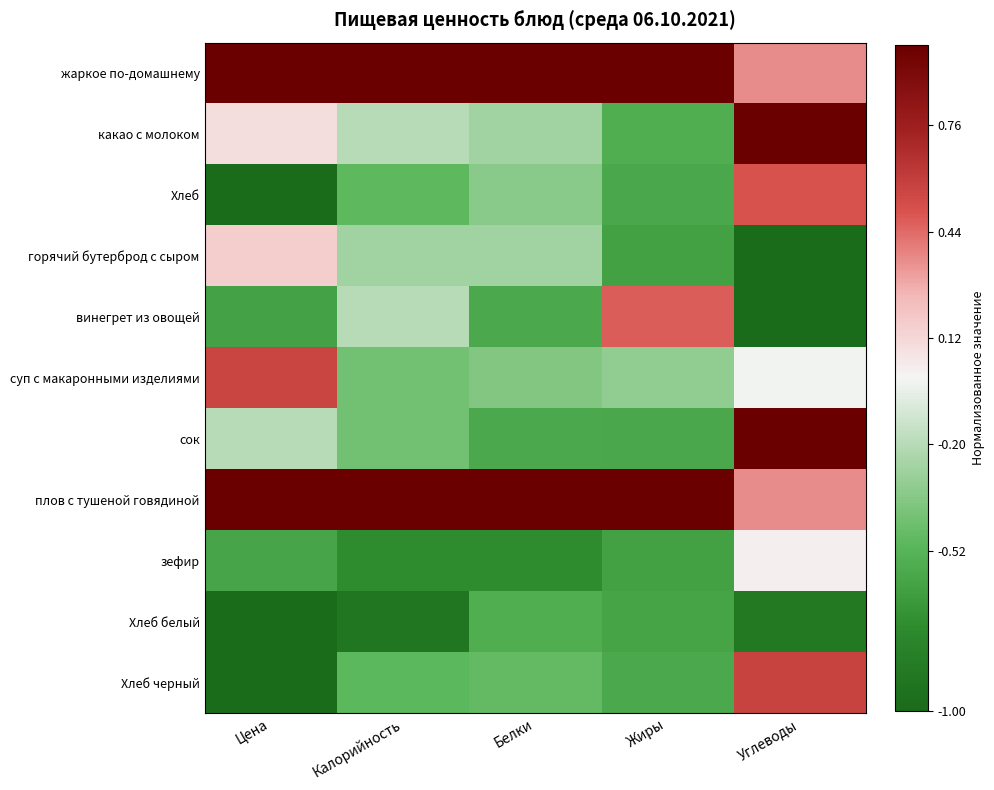

How many data points does each series have?

5